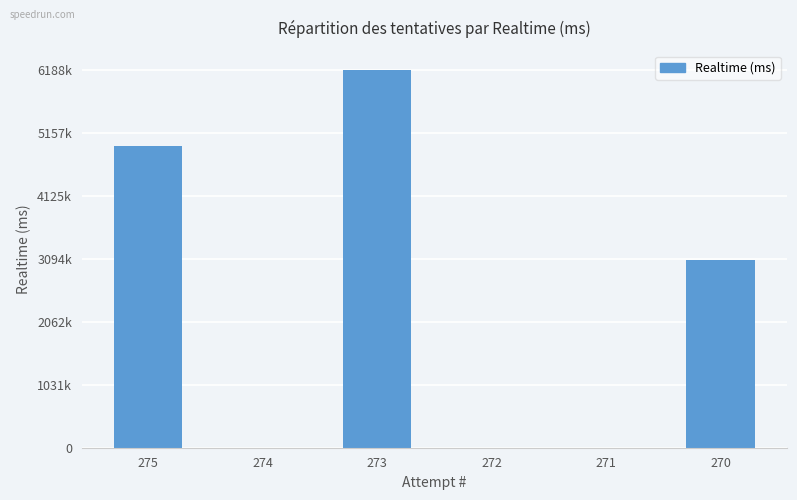

Where is the data nearest to the value 3094367?

270